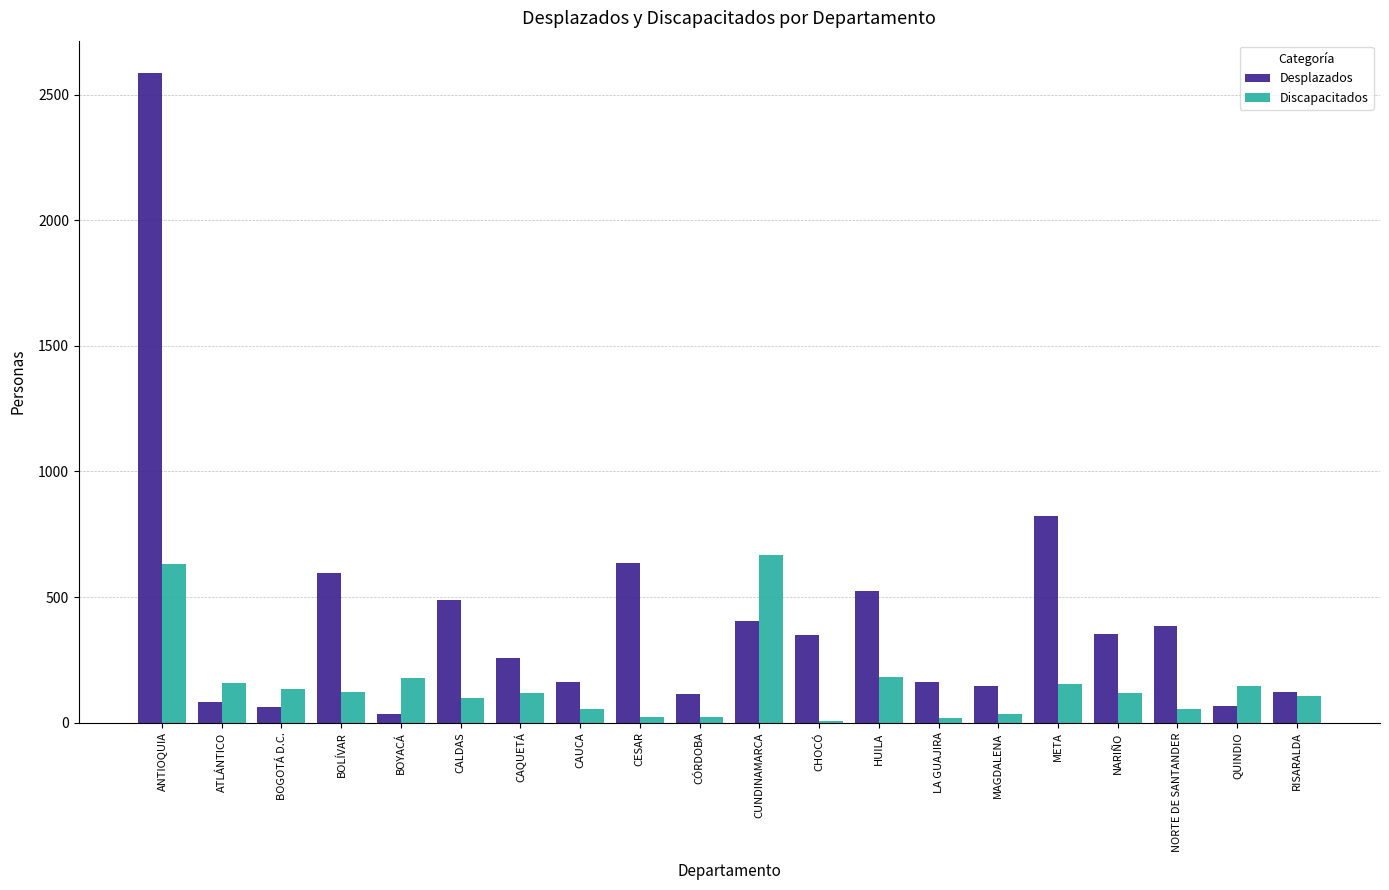

Are the bars horizontal?

No